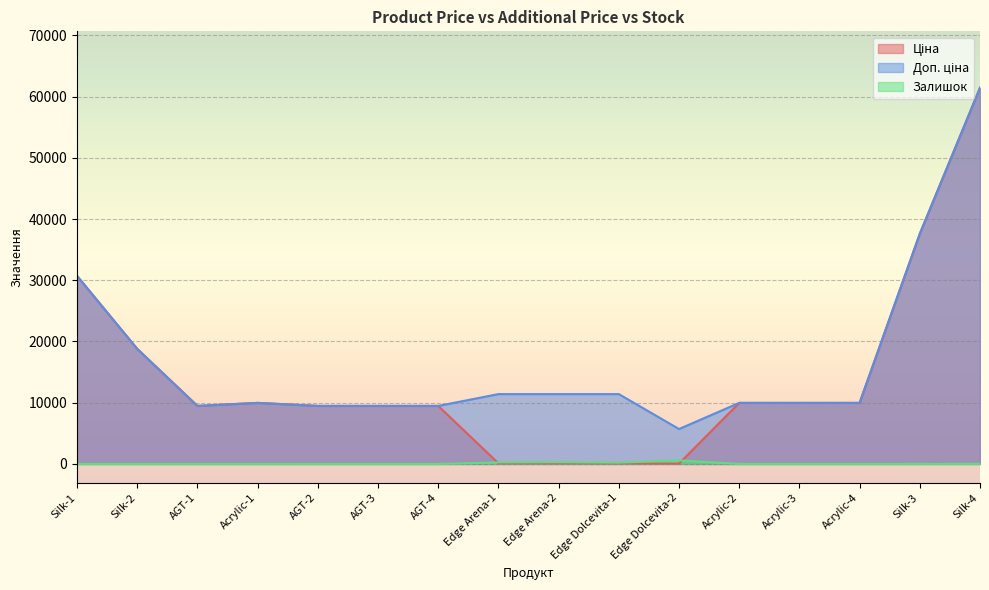

How many series are shown in this chart?

3